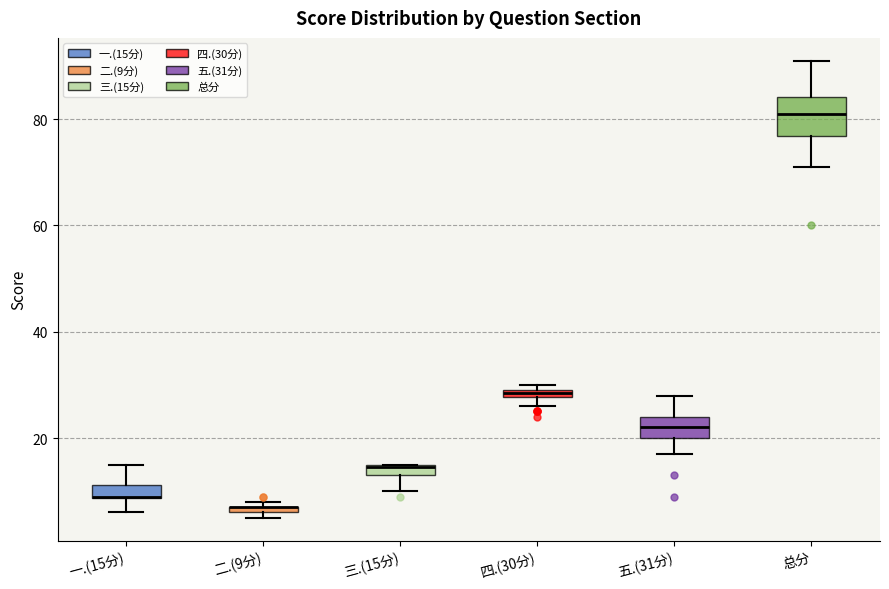

Comparing the boxes themselves (not the whiskers), which one is the tallest?

总分